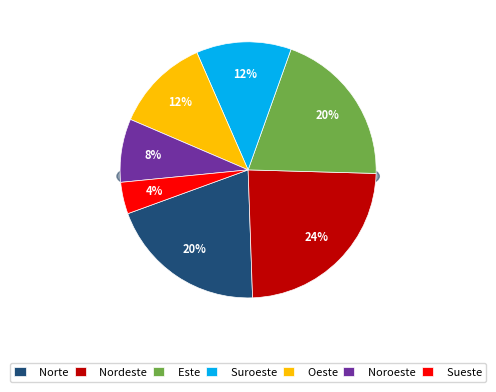

Which category has the biggest portion of the pie?

Nordeste